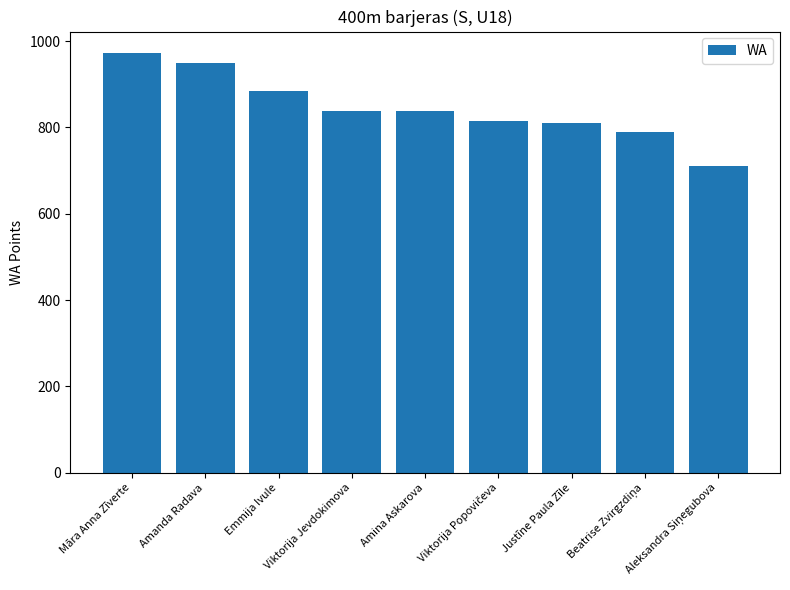

What is the change in value from Amanda Radava to Amina Askarova?

-110